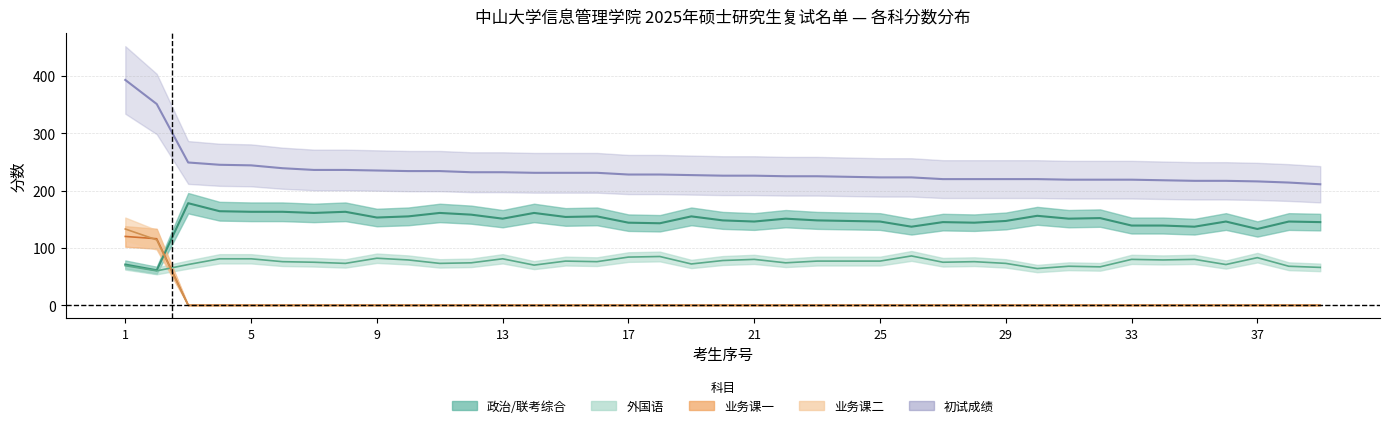

Is the value of 业务课一 at 5 greater than the value of 初试成绩 at 31?

No